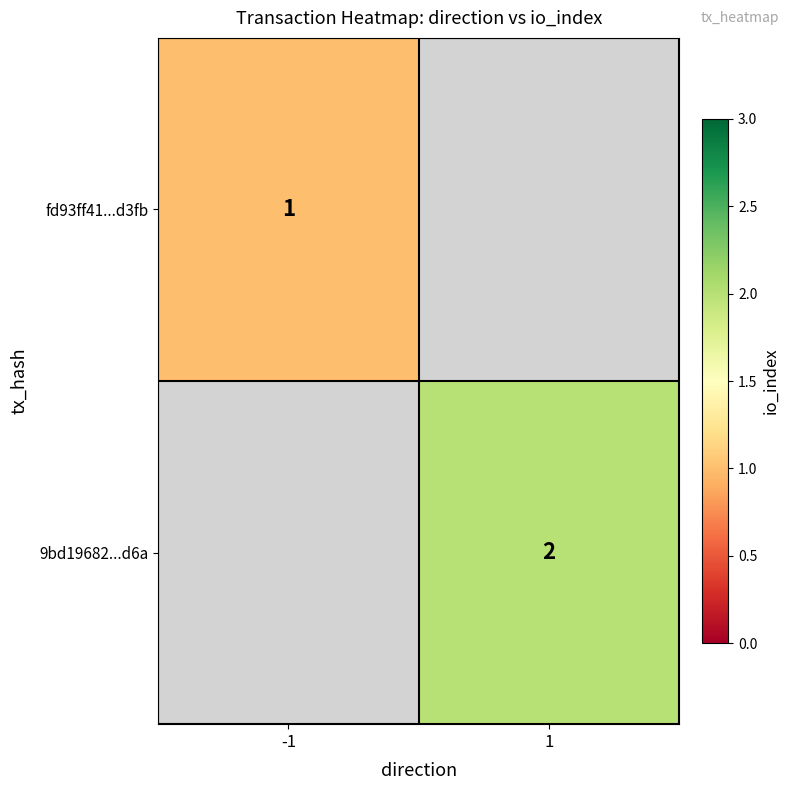

True or false: fd93ff41...d3fb has a value of 1 at -1.

True